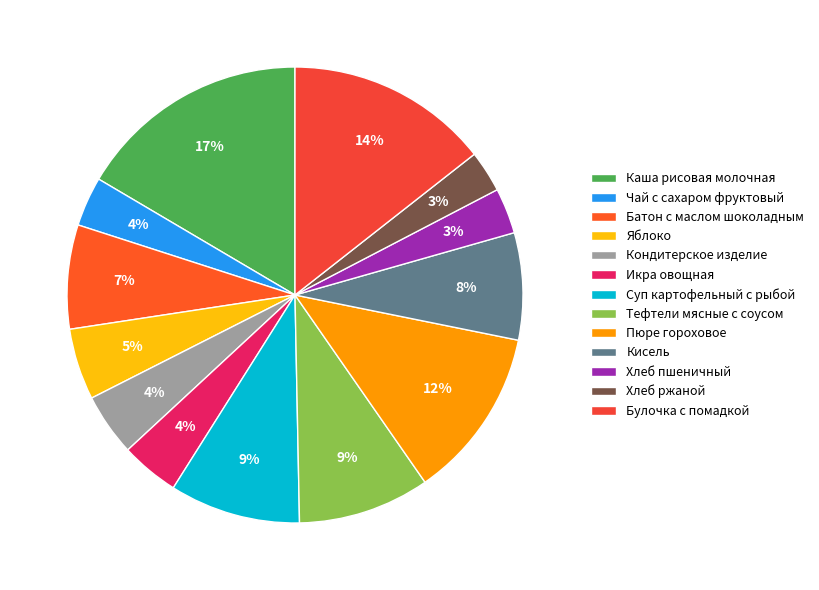

What percentage is the Икра овощная slice, to the nearest percent?

4%